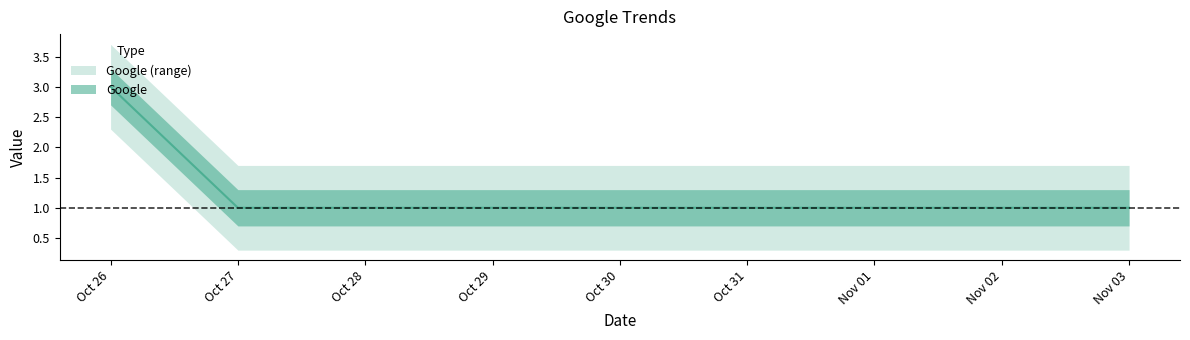

How many data points are above 1?

1